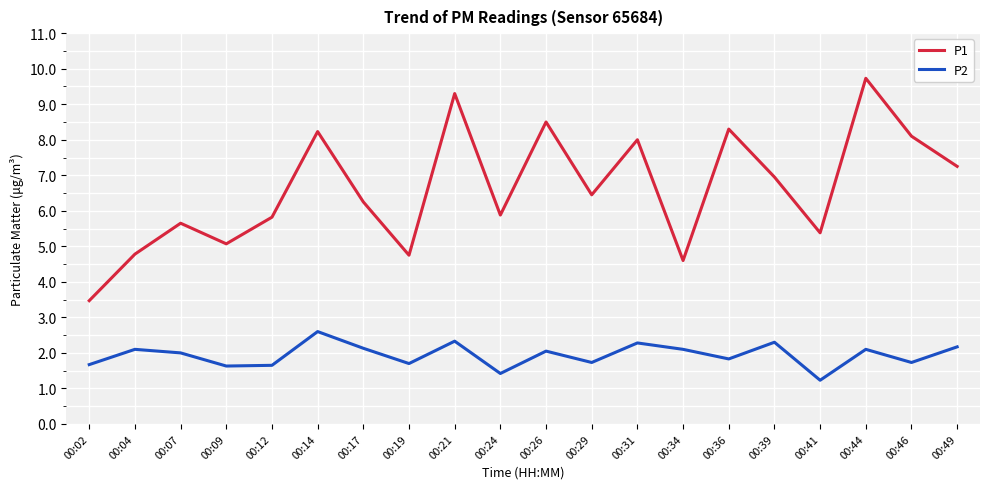

Does the chart display data point markers on the line(s)?

No